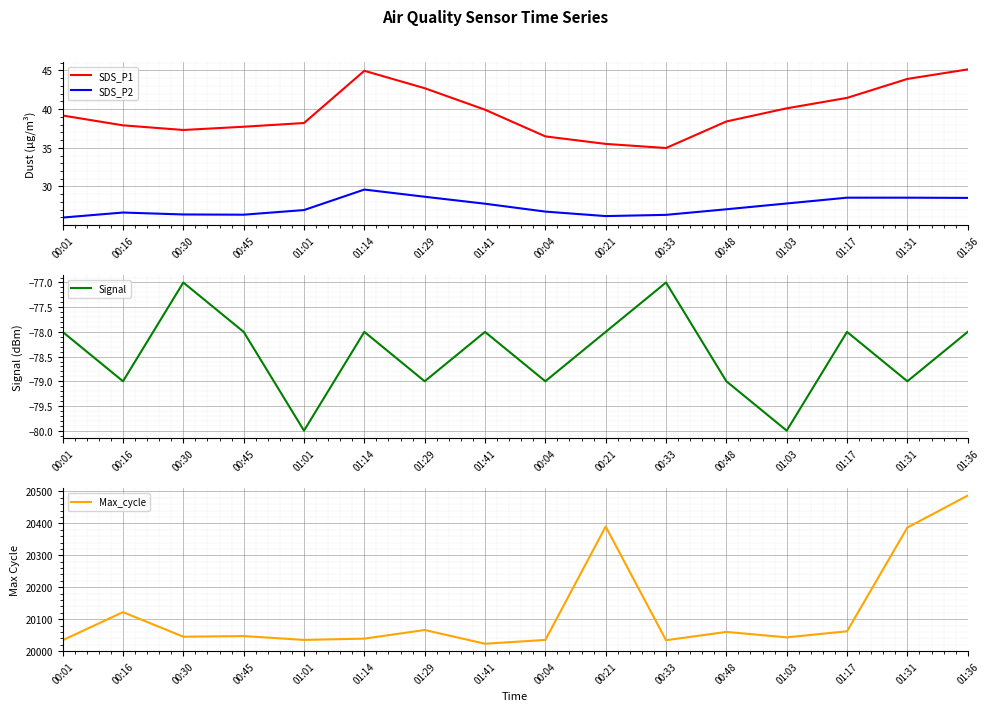

Which category has the lowest value in the Signal series?

01:01